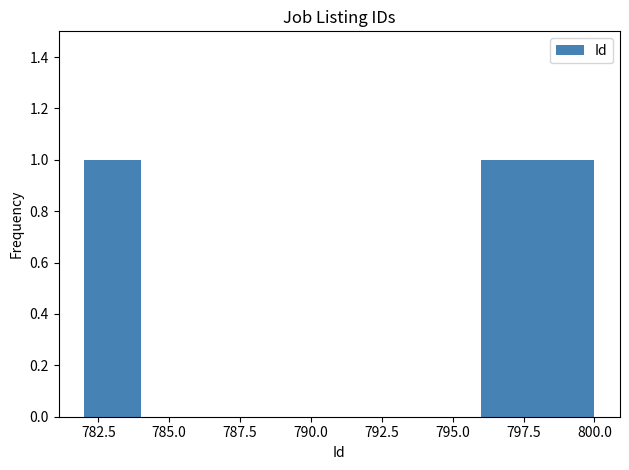

Reading left to right, list all the values displayed in this chart.

783=783	797=797	798=798	799=799